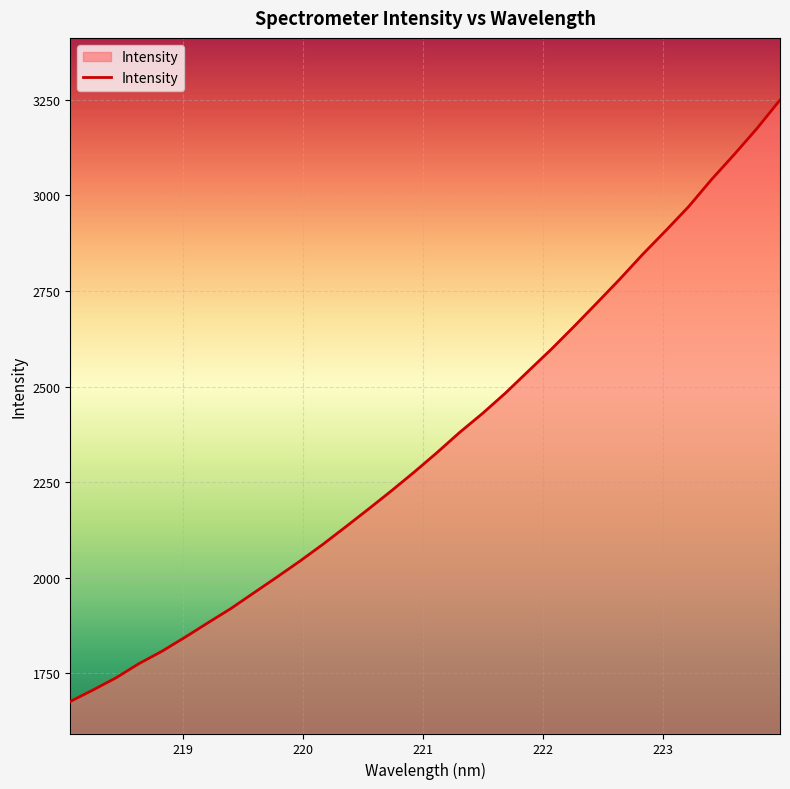

What is the maximum value shown in the chart?

3249.6